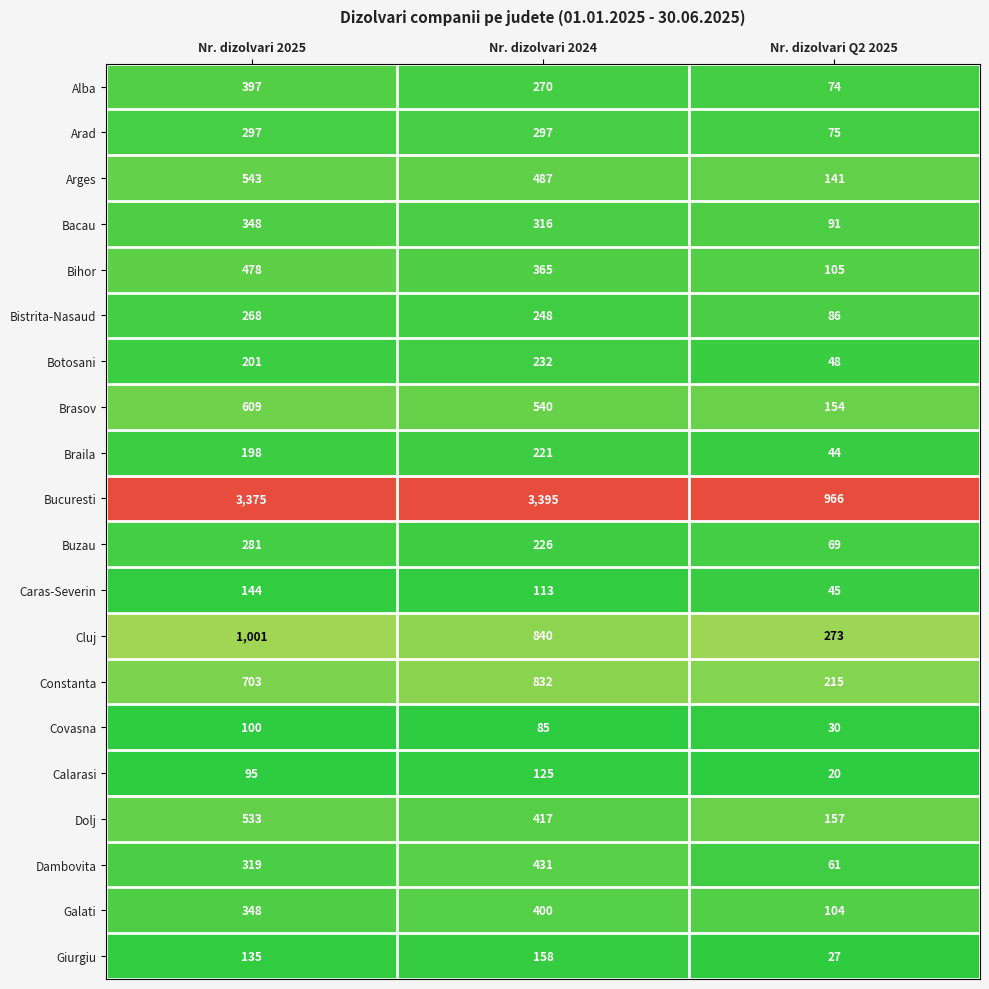

Rank the categories by Bihor value from highest to lowest.

Nr. dizolvari 2025, Nr. dizolvari 2024, Nr. dizolvari Q2 2025